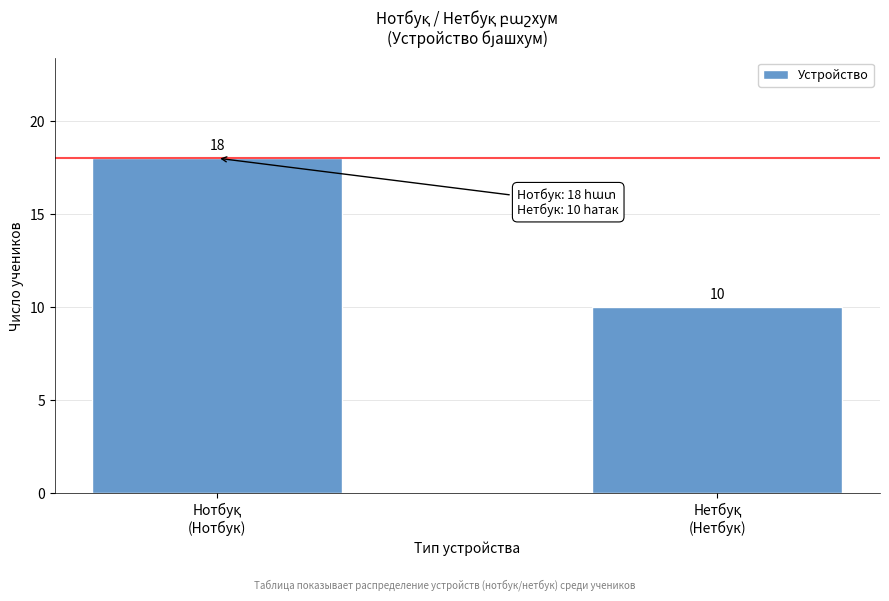

Reading left to right, transcribe all the data shown in this chart.

18	10